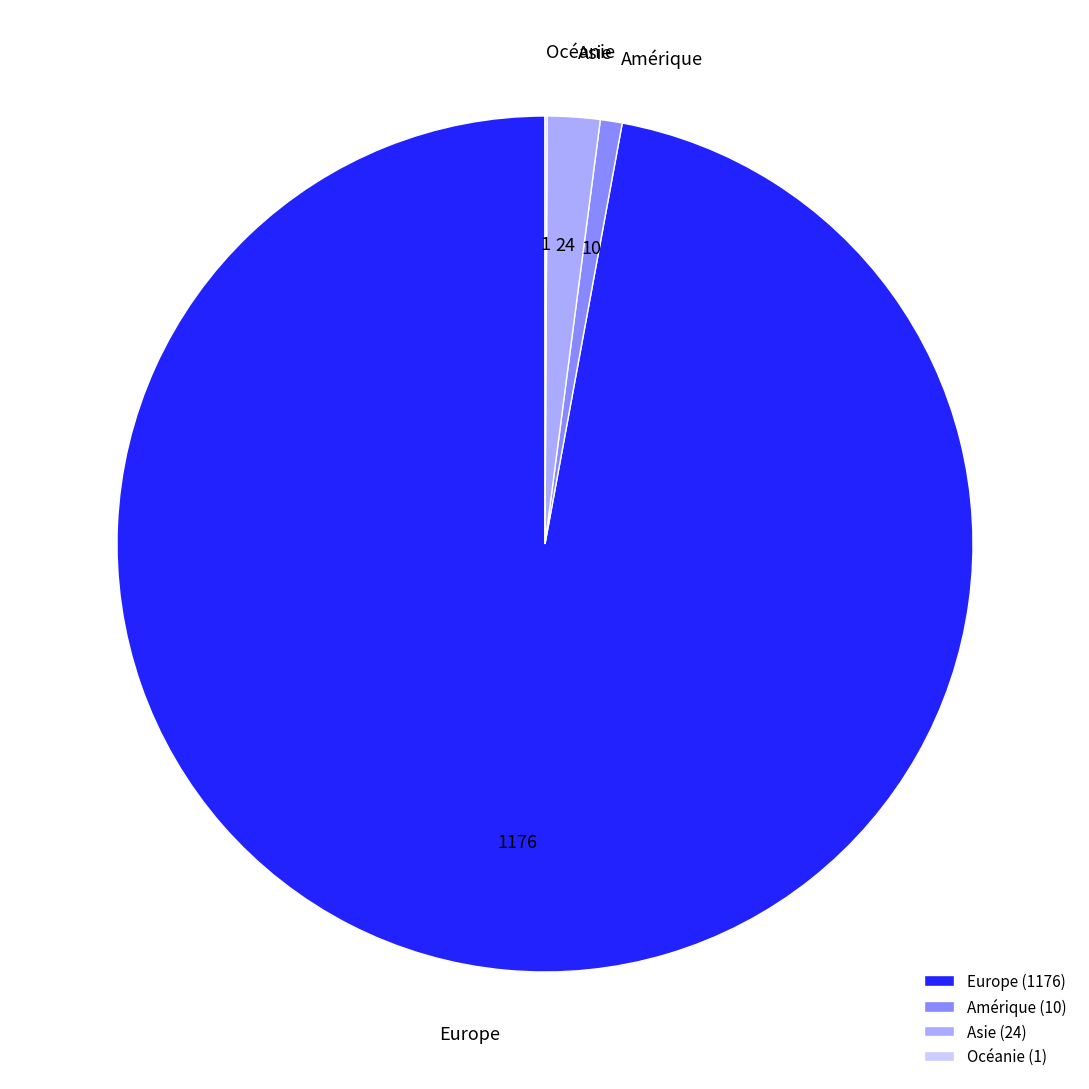

Does any single category account for the majority?

Yes